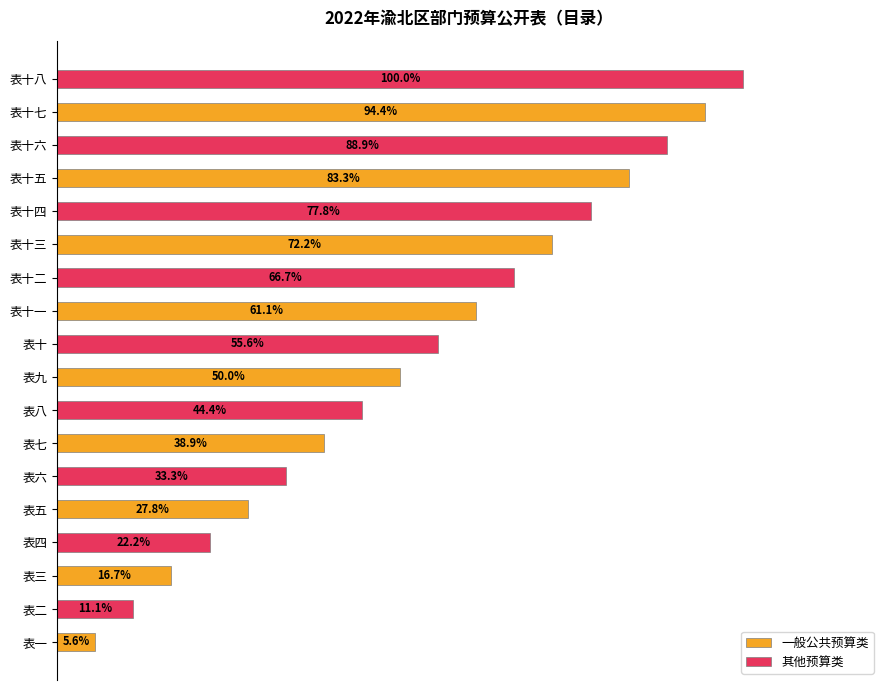

At which label is 一般公共预算类 closest to 50?

表九